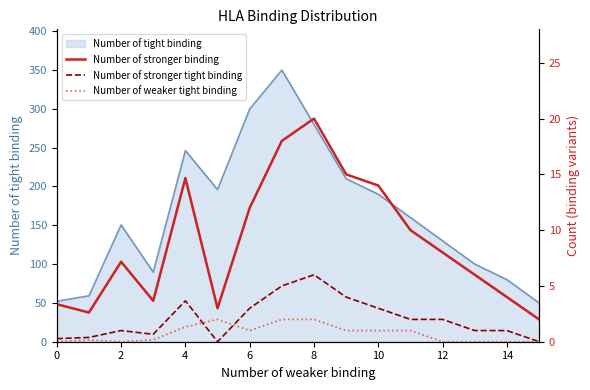

How many values in Number of stronger tight binding are above zero?

14